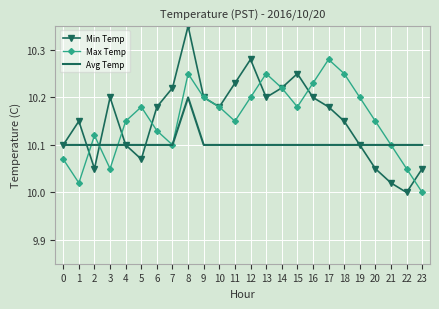

Is it true that Avg Temp equals 10.2 at 8?

True